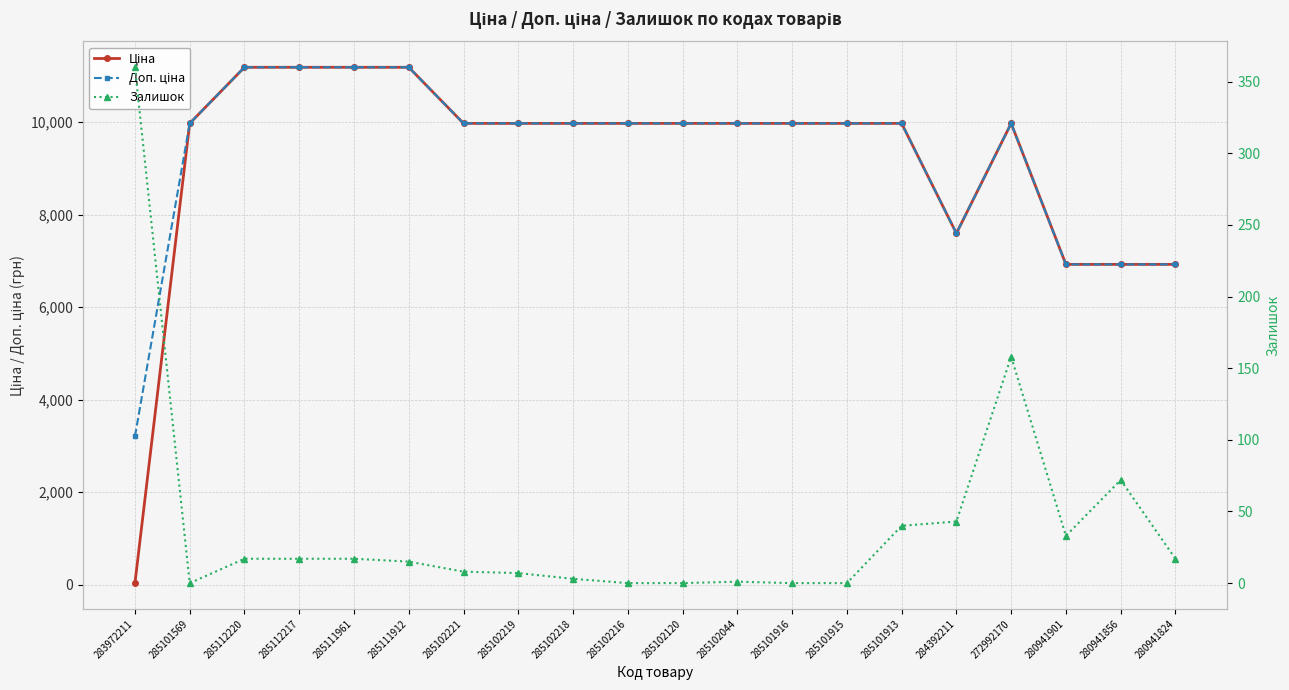

At which category does Доп. ціна reach its first local valley?

284392211